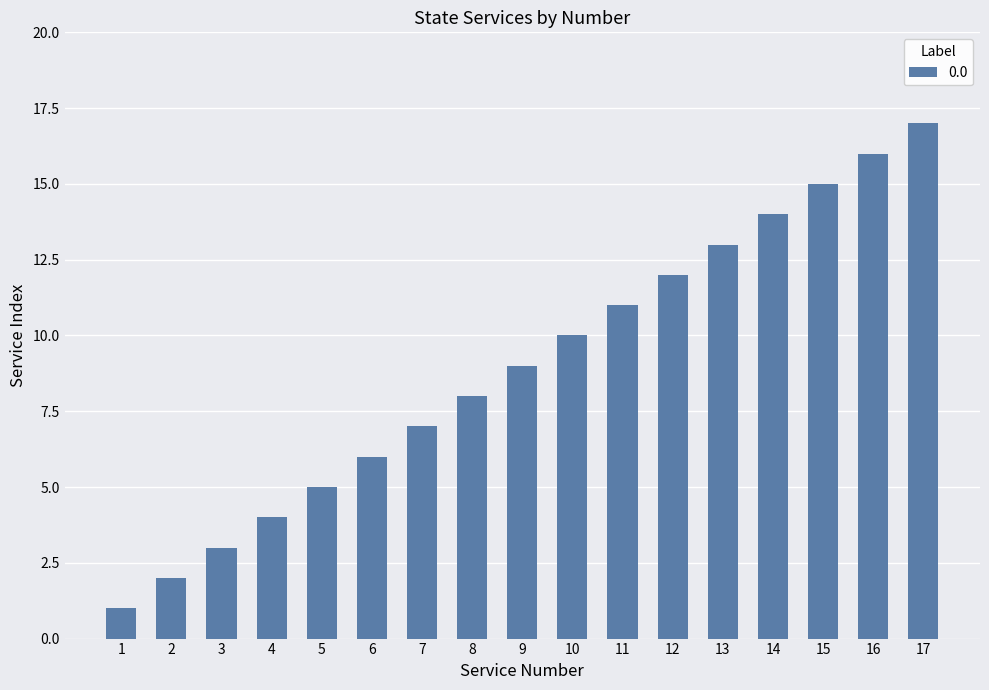

What is the value of the 15th bar from the left?

15